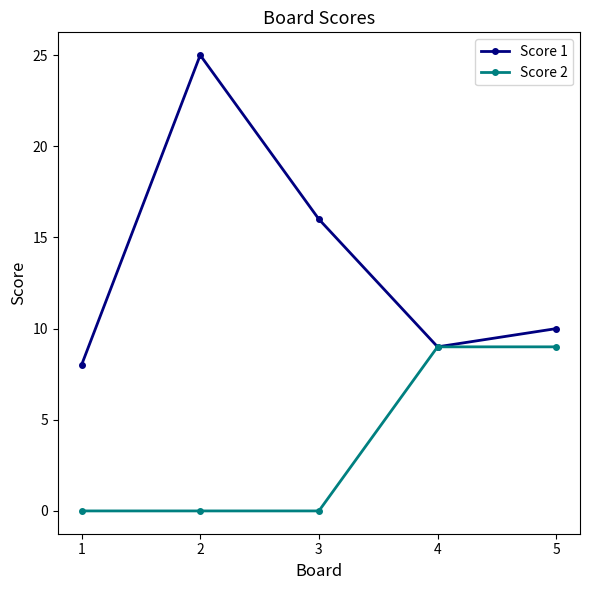

Is the value of Score 2 at 2 greater than the value of Score 1 at 4?

No